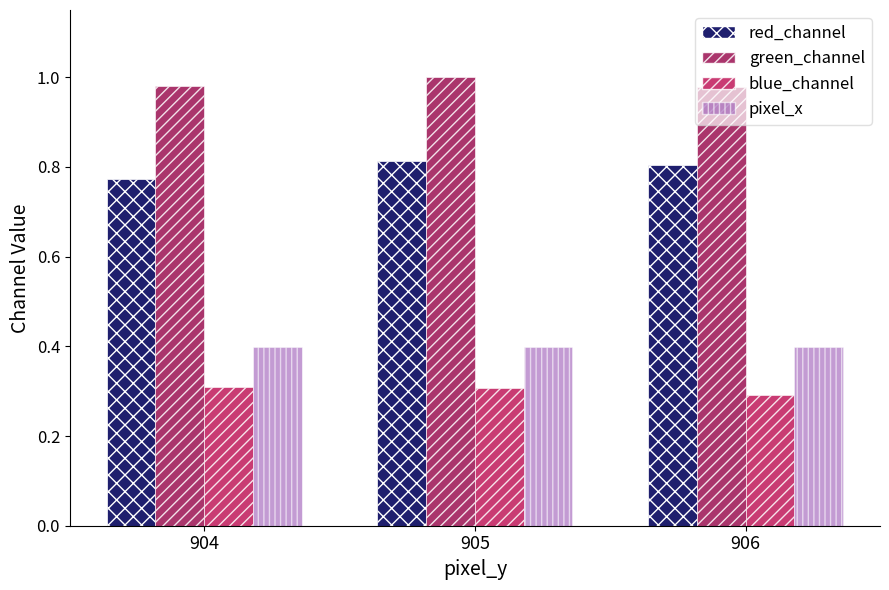

Is it true that pixel_x equals 0.1 at 905?

False